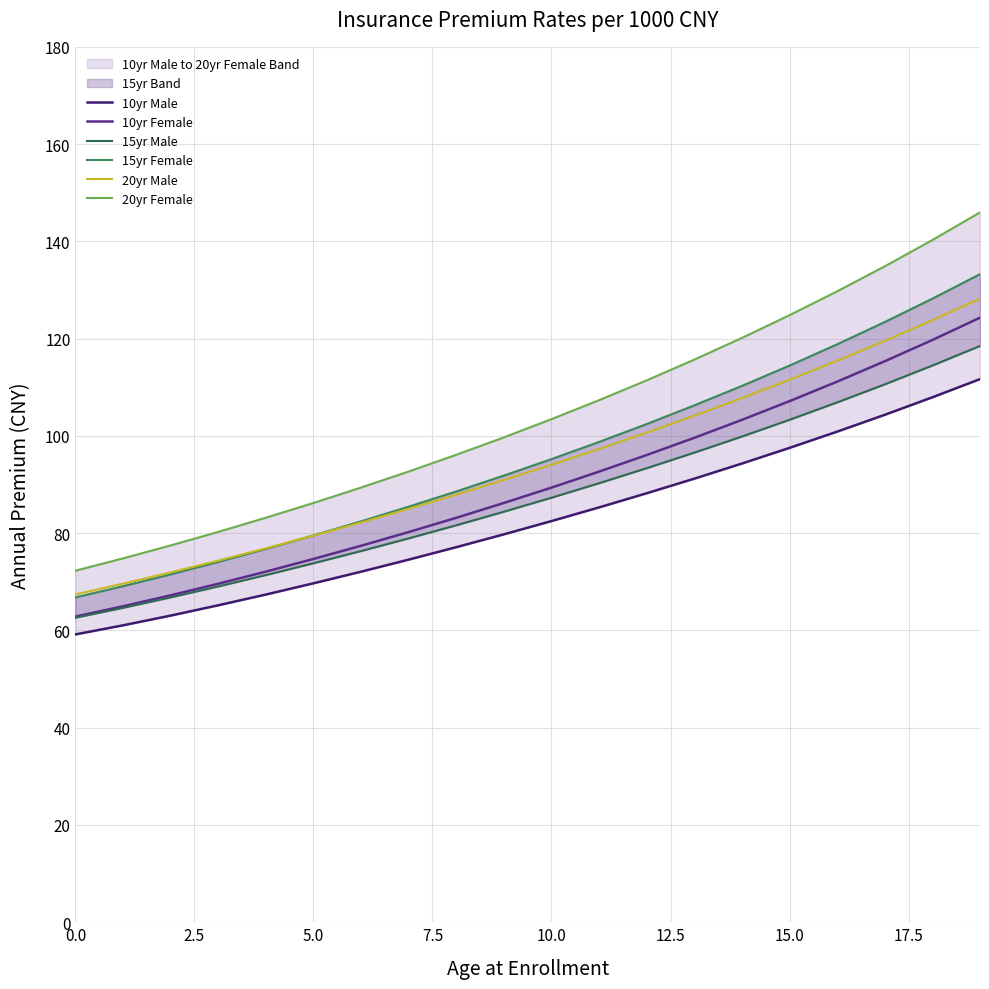

True or false: 20yr Male has more than 2 points higher than both neighbors.

False